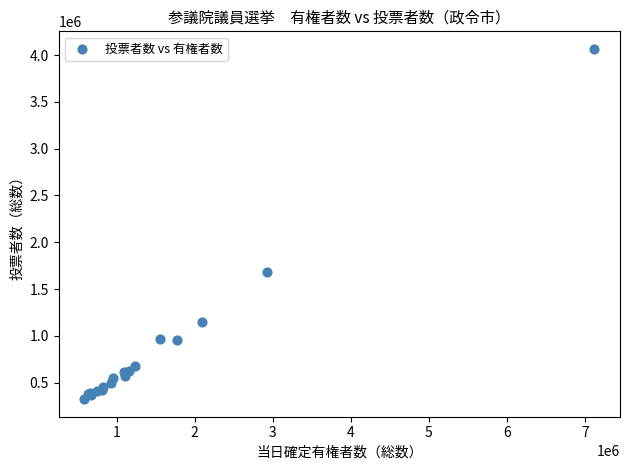

What Y value in the scatter plot is closest to 2195221?

1683744